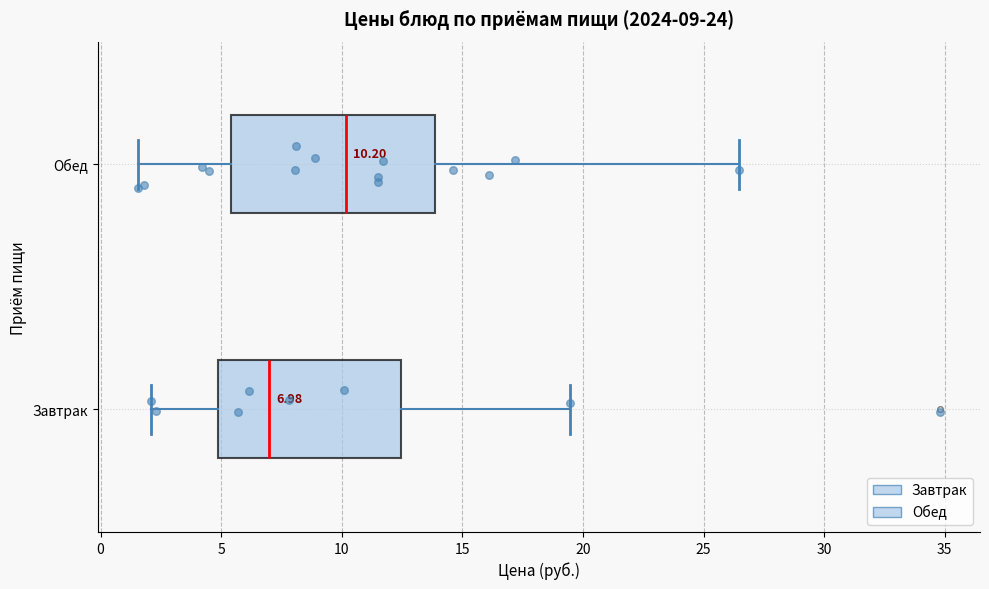

Which box's median line is the furthest to the right?

Обед